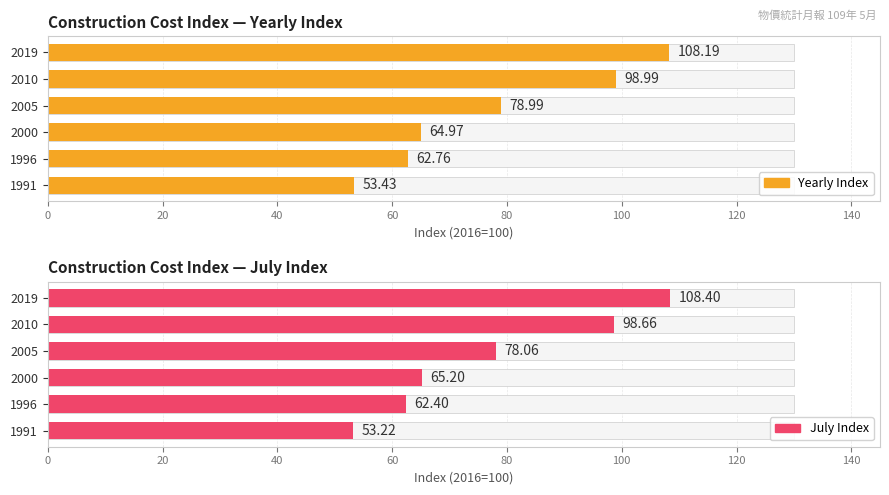

Is the value of July Index at 1996 greater than the value of Yearly Index at 2000?

No